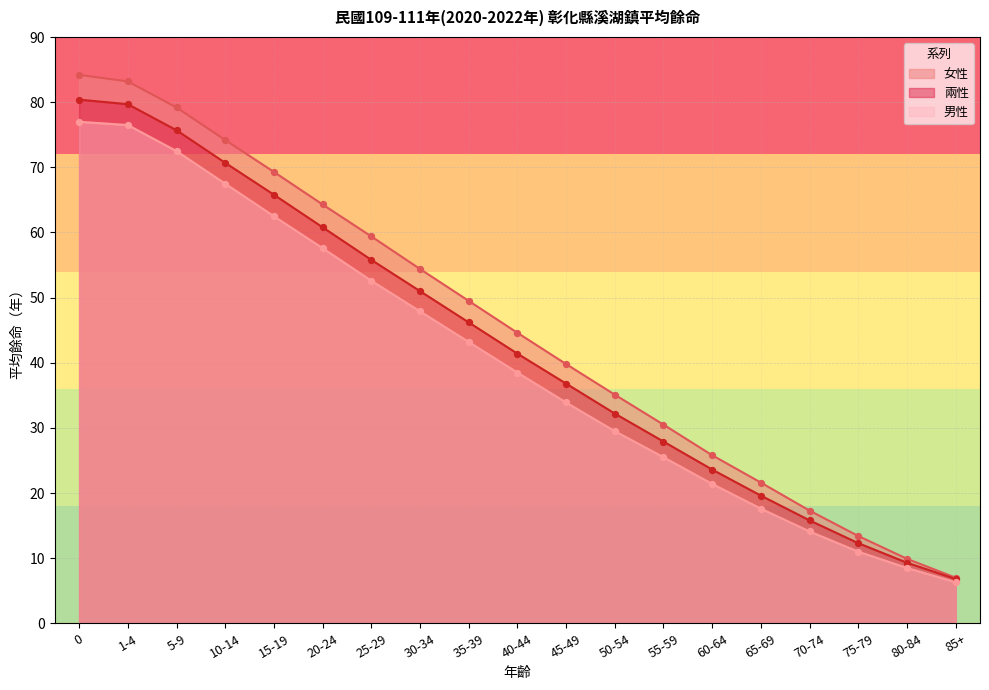

Which series reaches the maximum Y coordinate?

女性